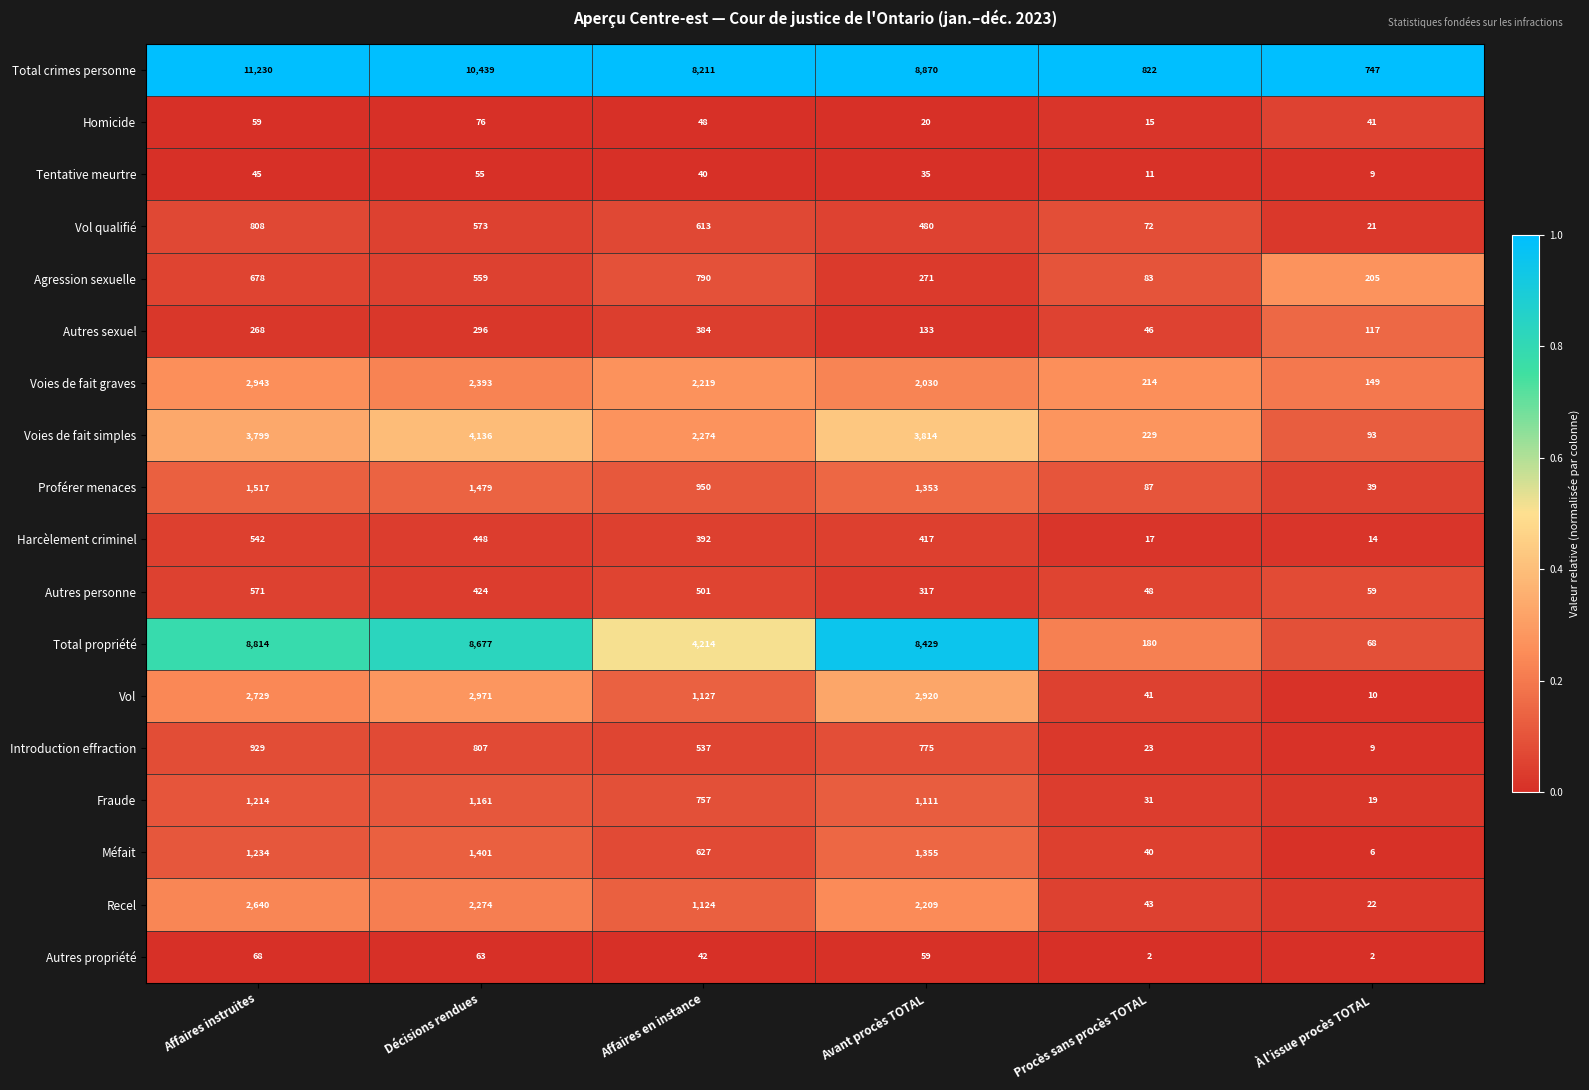

What is the total value across all series at Affaires en instance?

24850